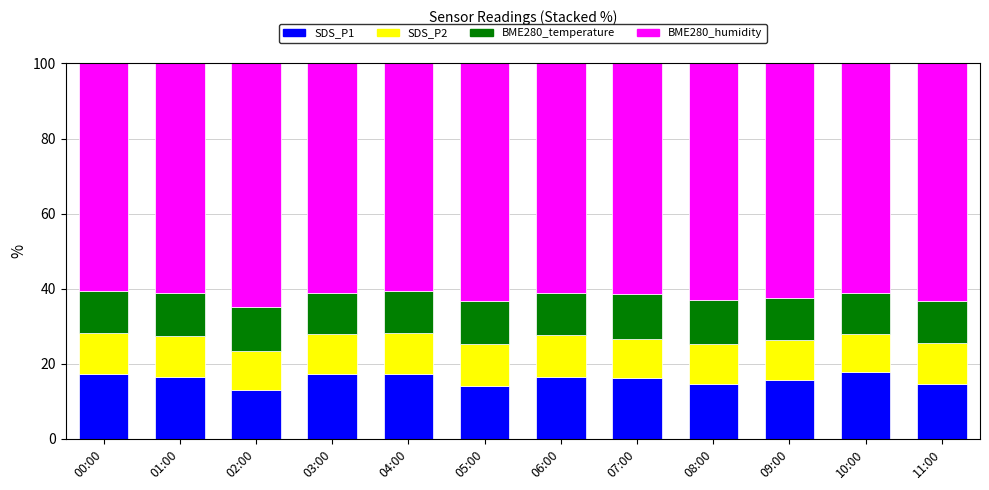

What is the average value of the SDS_P1 series?

15.9